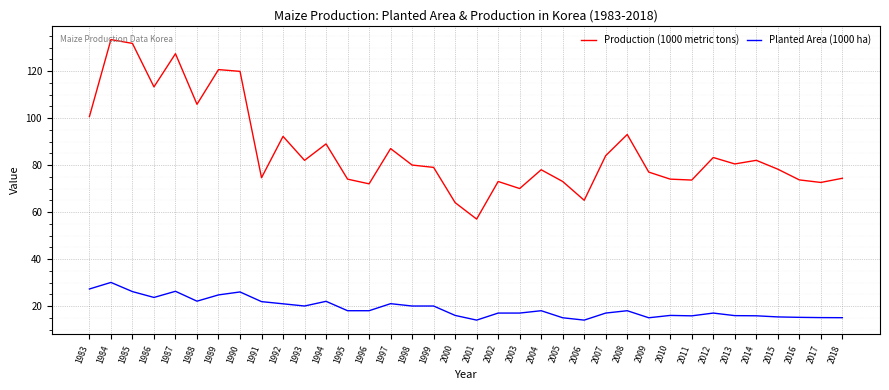

Rank the series at 2016 from lowest to highest value.

Planted Area (1000 ha), Production (1000 metric tons)